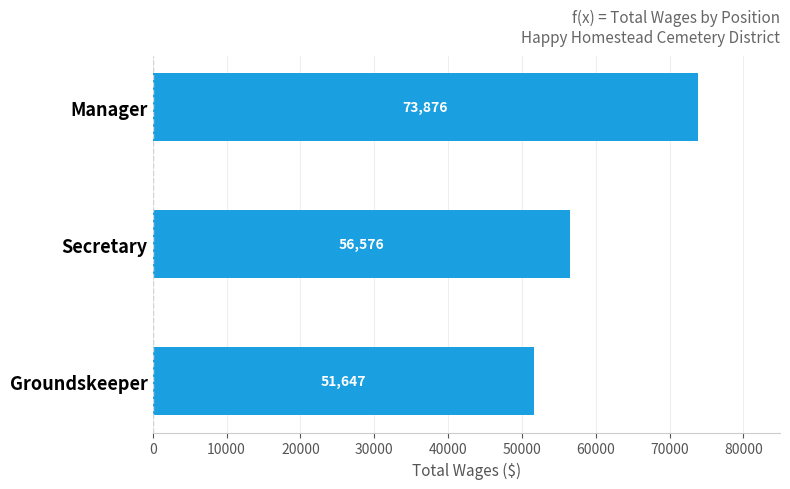

What is the average value?

60700